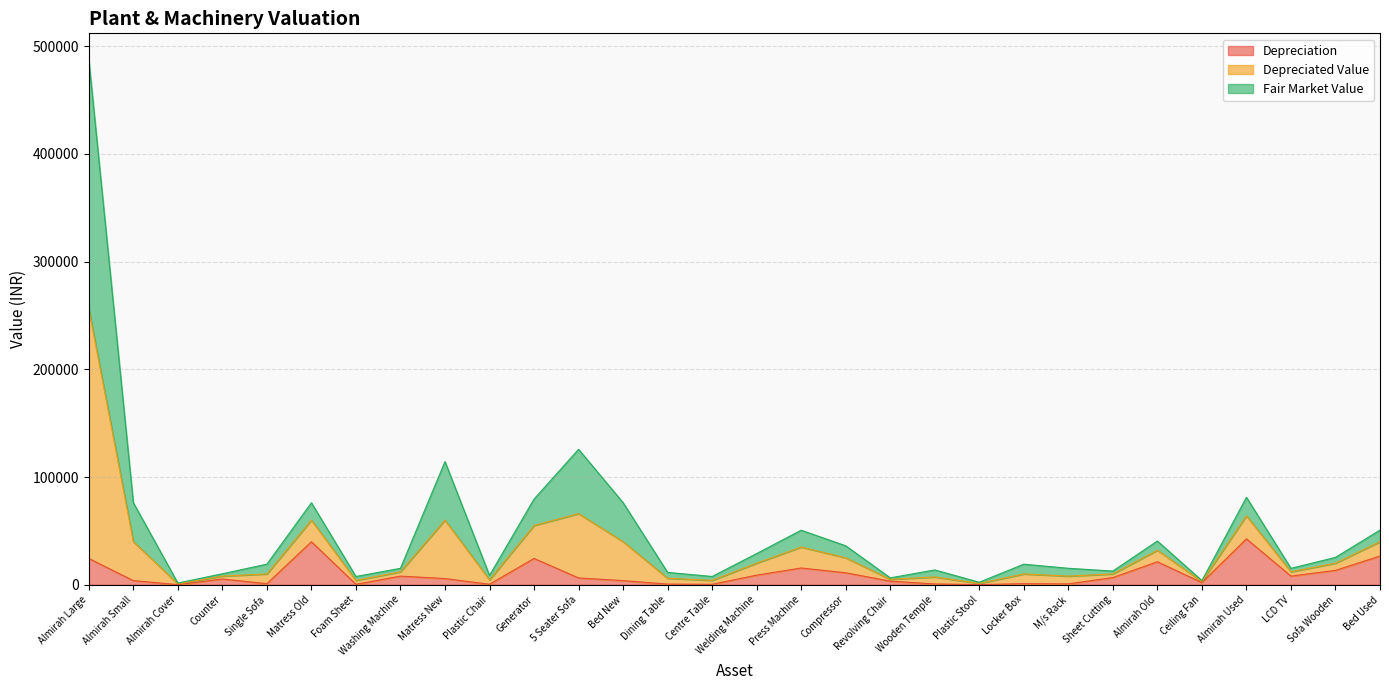

At which category is the sum across all series the highest?

Almirah Large